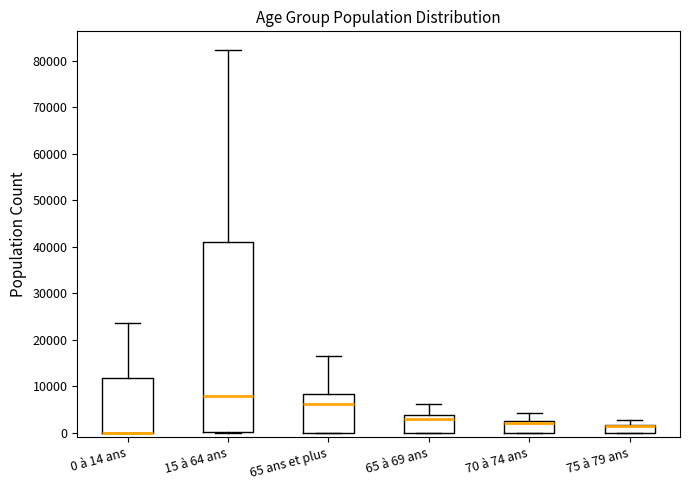

Where does the upper whisker of the box for 65 ans et plus end on the y-axis? The values are not printed on the chart, so give them approximately, as read against the axis.

16000